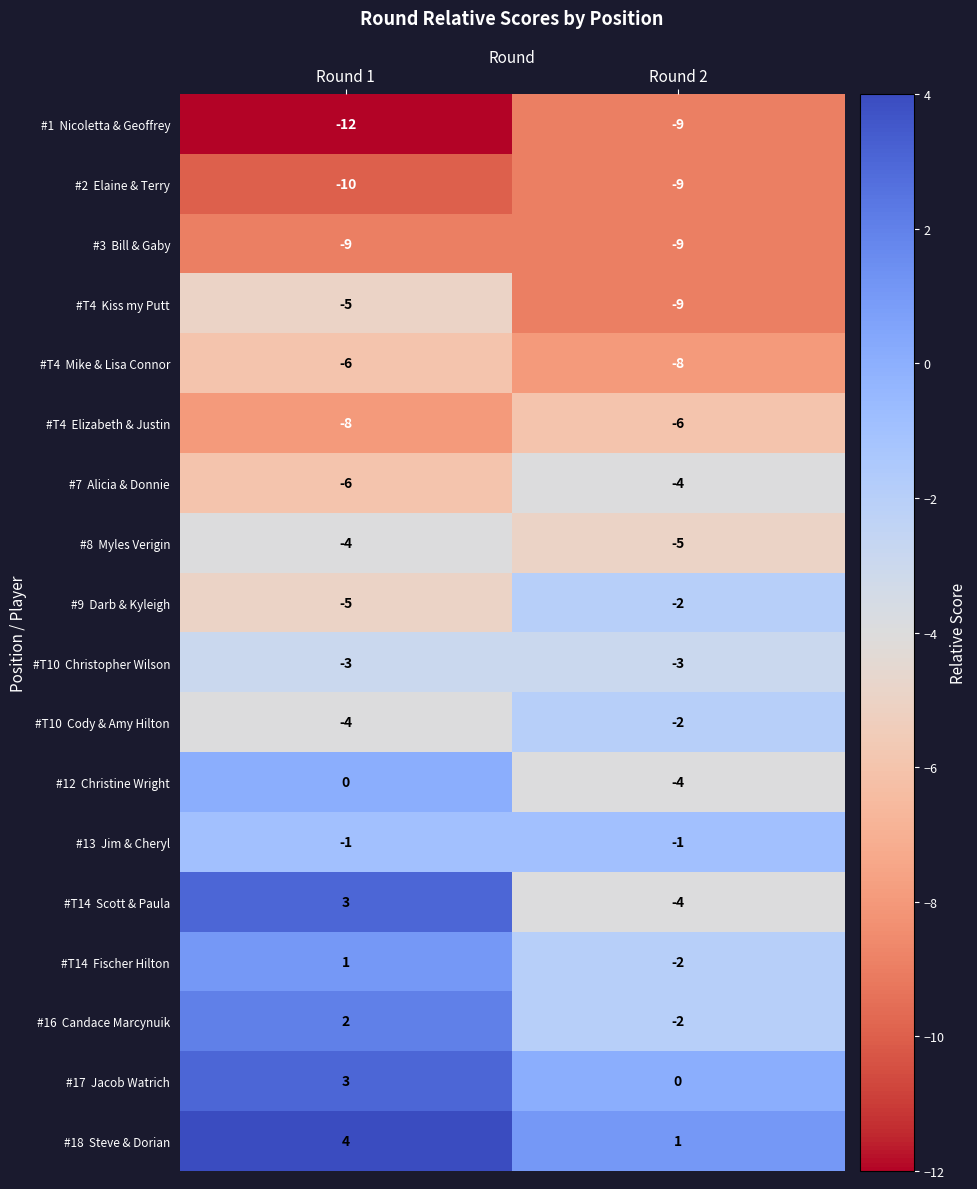

At which category is the sum across all series the highest?

Round 1